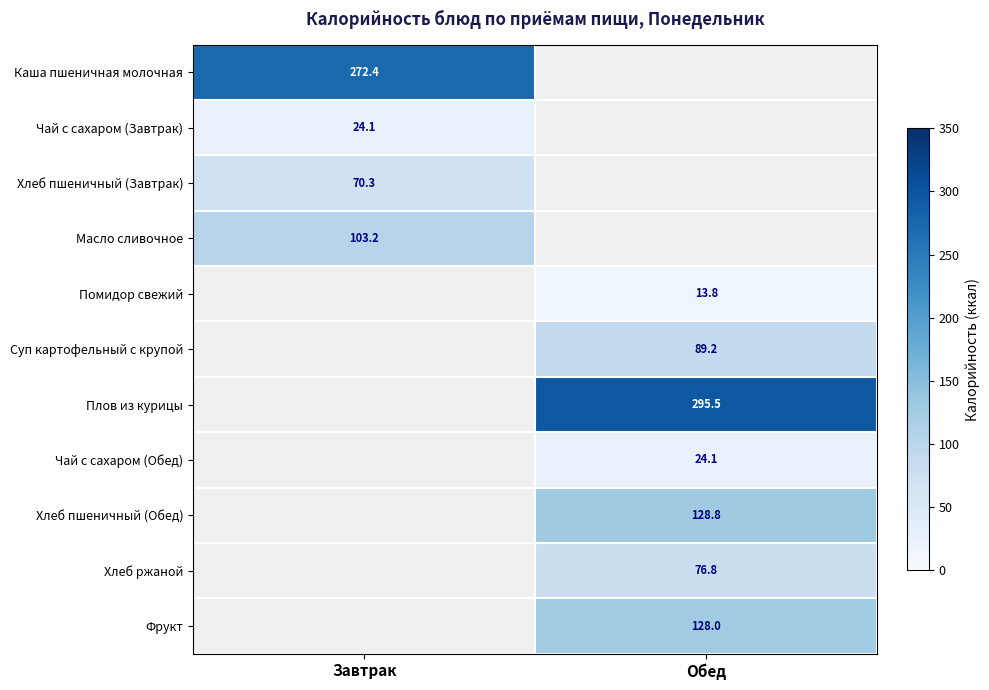

The value of Суп картофельный с крупой at Обед is 40.9. True or false?

False